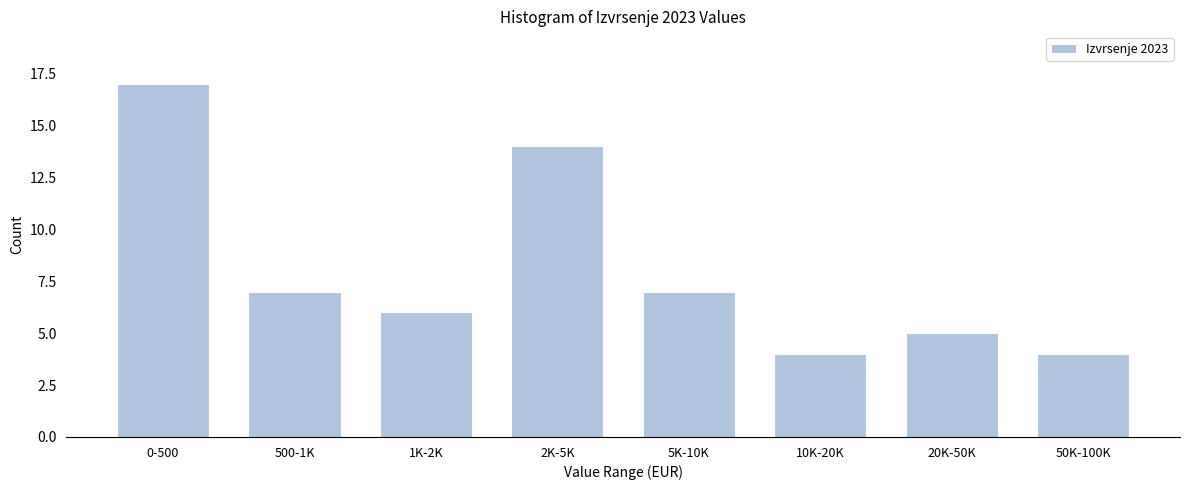

Reading left to right, what are all the values shown in this chart?

0-500=17	500-1K=7	1K-2K=6	2K-5K=14	5K-10K=7	10K-20K=4	20K-50K=5	50K-100K=4